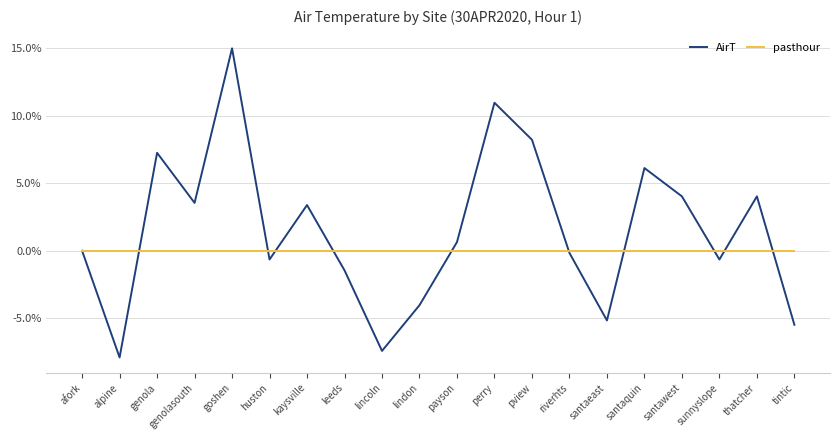

At kaysville, list the series in order from smallest to largest.

pasthour, AirT